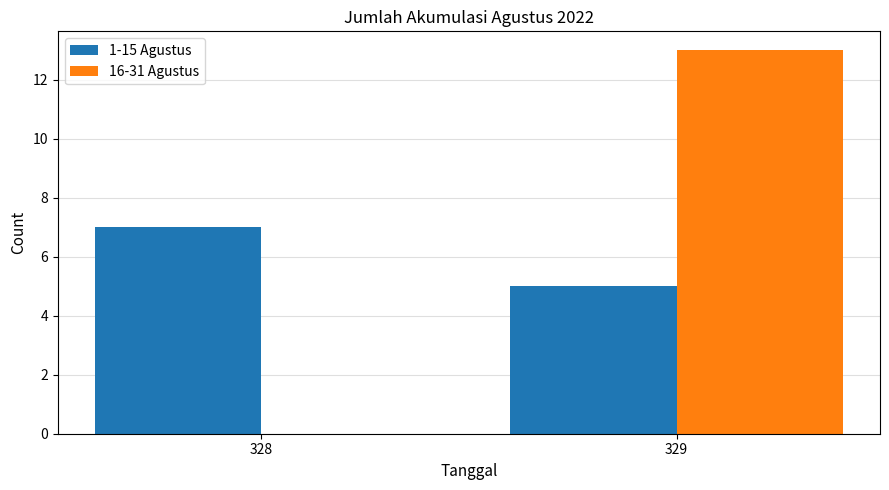

Reading left to right, transcribe all the data shown in this chart.

1-15 Agustus: 328=7	329=5
16-31 Agustus: 328=0	329=13